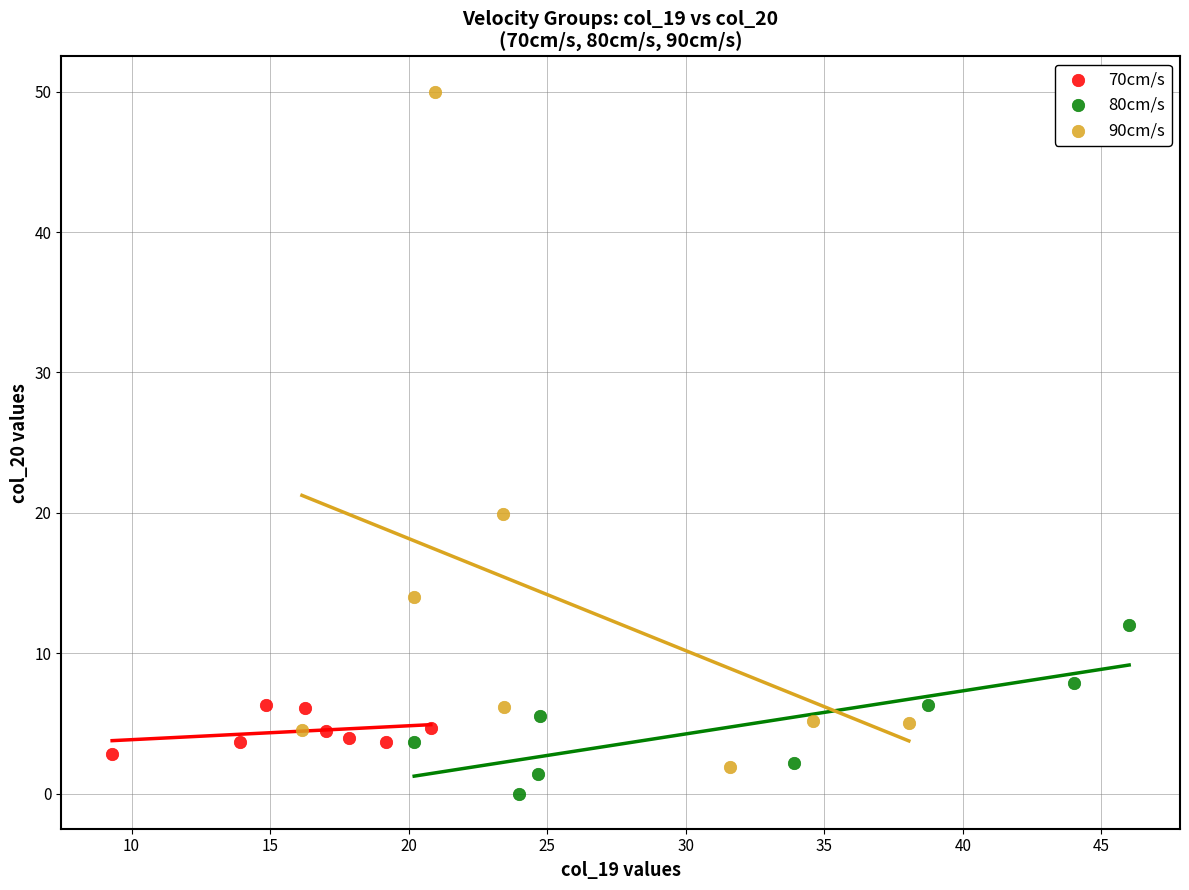

Which series has the widest spread of Y values?

90cm/s